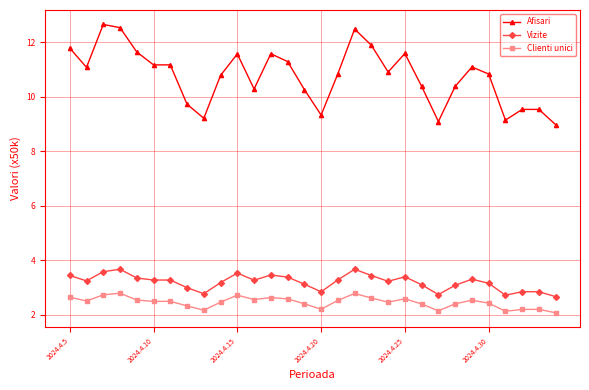

True or false: Vizite and Clienti unici intersect in this chart.

False